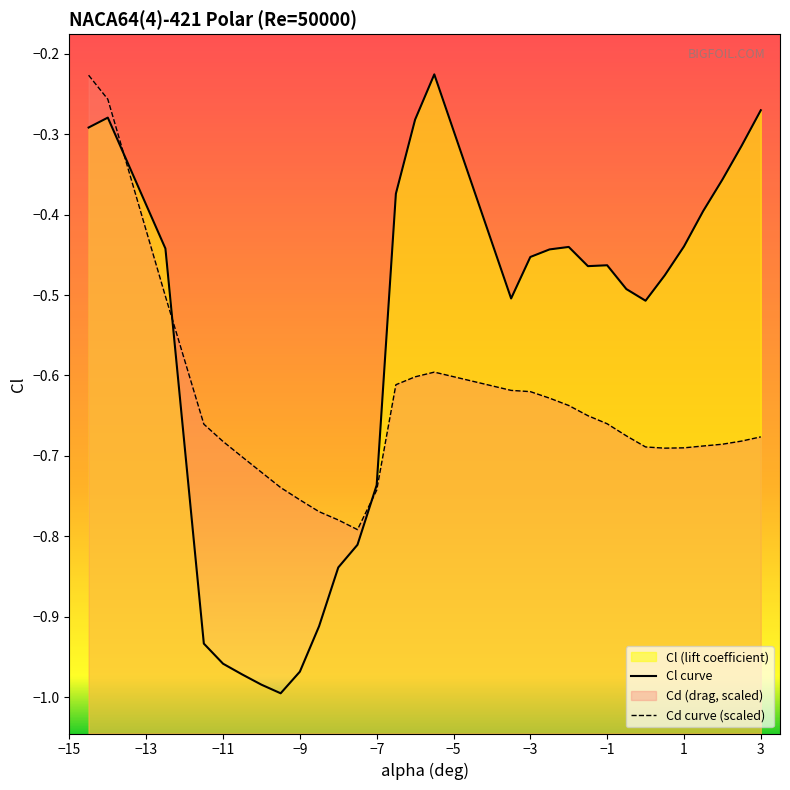

Does the chart display data point markers on the line(s)?

No